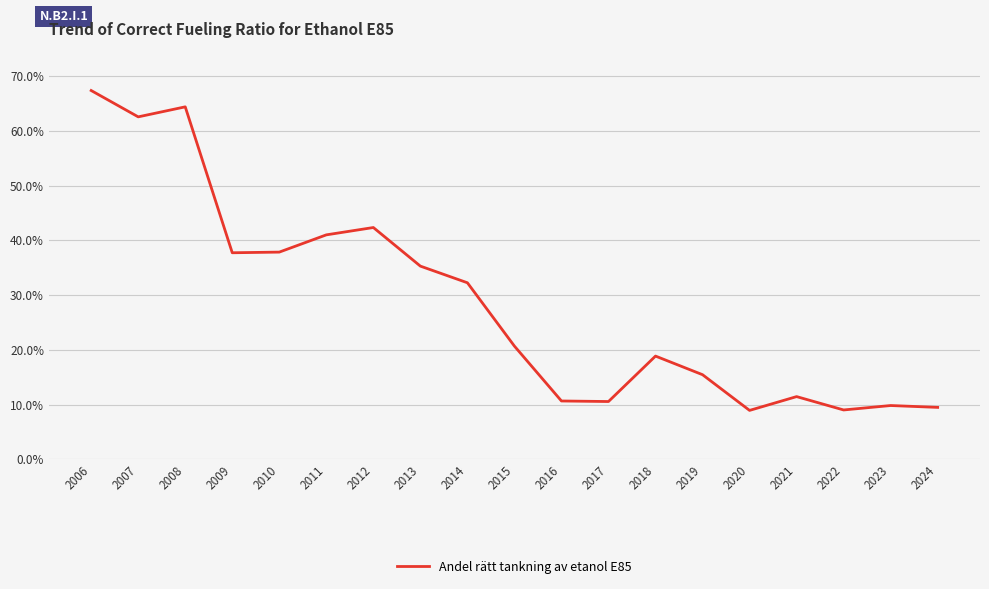

Approximately how many times larger is the value at 2006 compared to 2011?

1.6